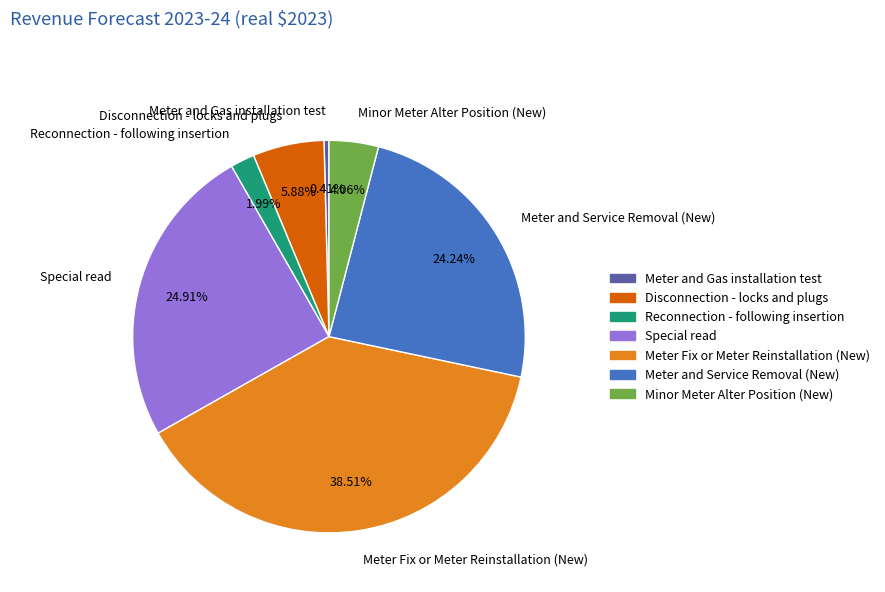

To the nearest percent, what is the difference between the Reconnection - following insertion and Meter Fix or Meter Reinstallation (New) slice percentages?

37%